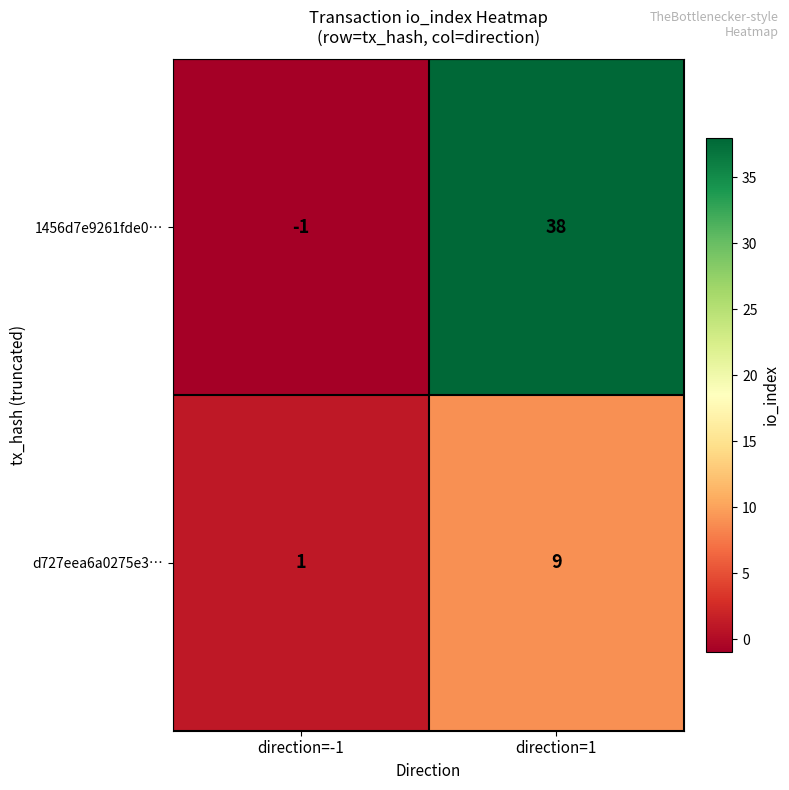

Is it true that d727eea6a0275e3… equals 9 at direction=1?

True